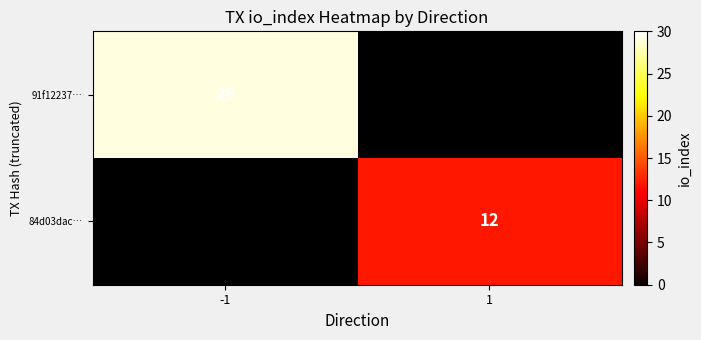

Is the value of 84d03dac… at 1 greater than the value of 91f12237… at -1?

No